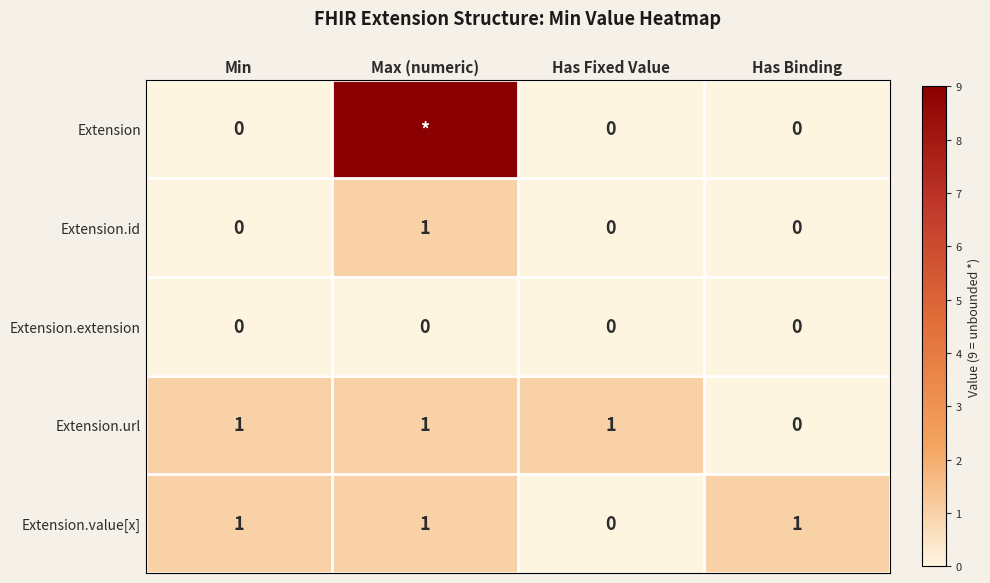

At which category is the sum across all series the highest?

Max (numeric)